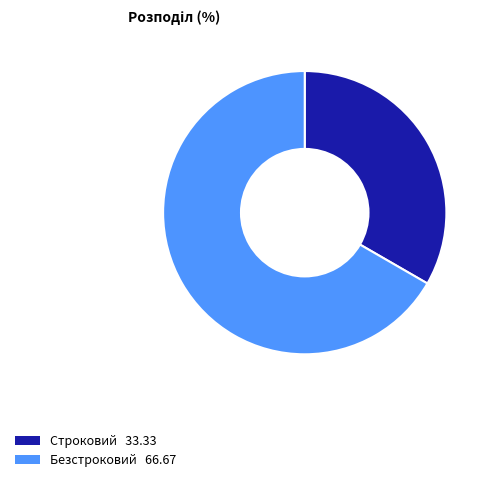

Is there any slice that represents more than half of the pie?

Yes